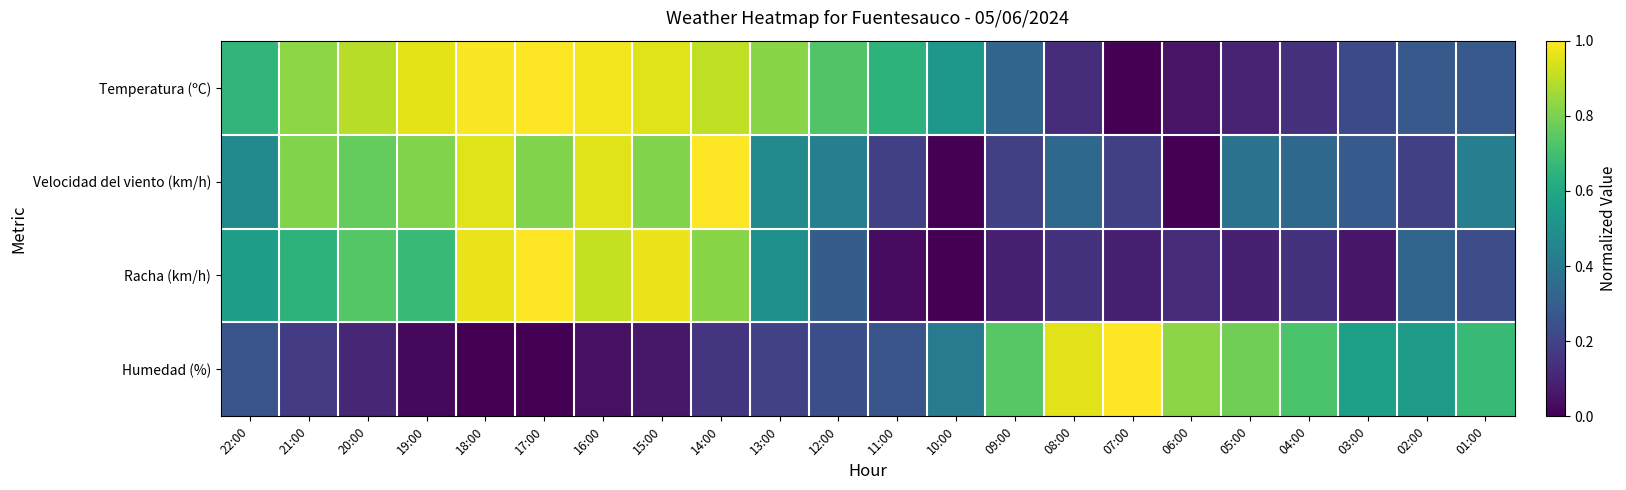

Between 19:00 and 16:00, which series saw the biggest shift?

Racha (km/h)